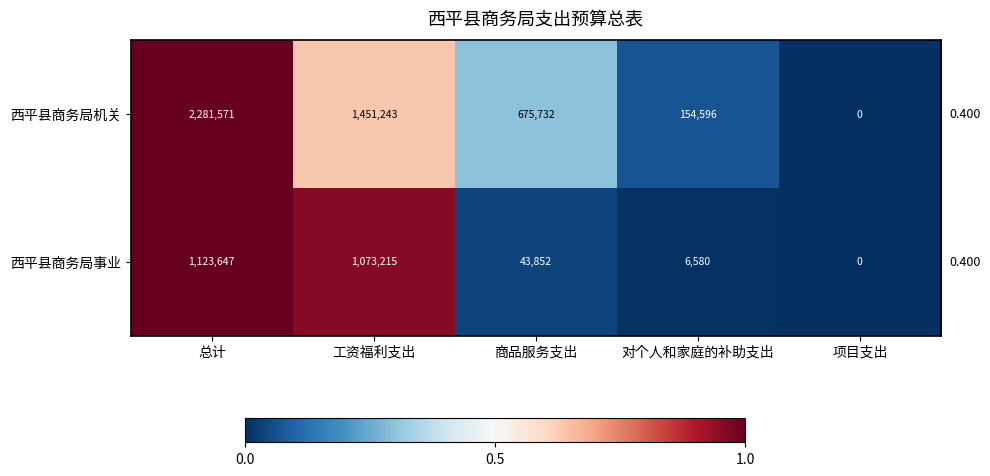

The value of 西平县商务局机关 at 总计 is 2281571. True or false?

True